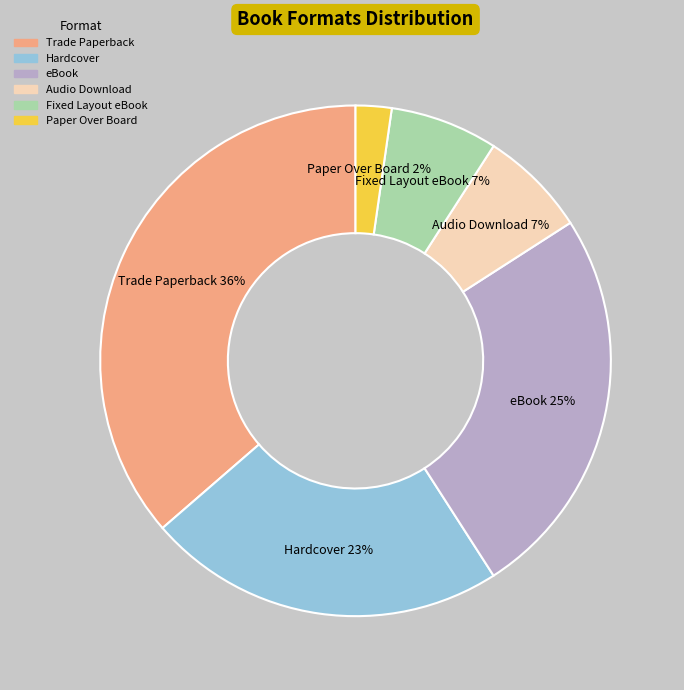

Is it true that Paper Over Board is 2% of the pie?

True